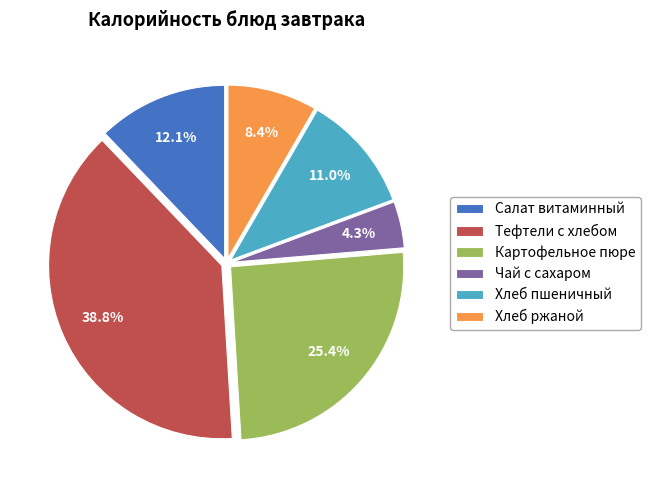

Is it true that Хлеб пшеничный is 11% of the pie?

True